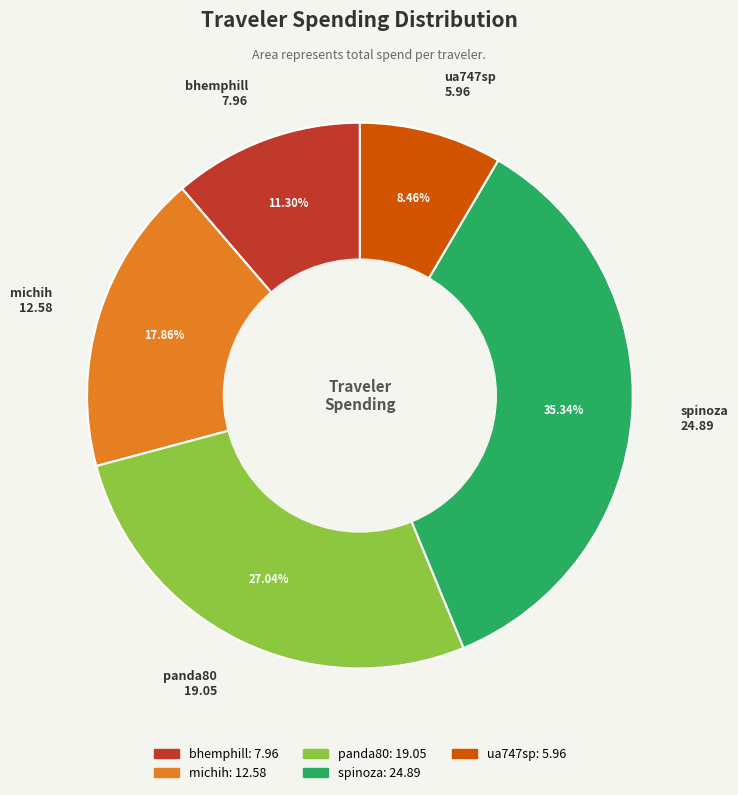

To the nearest percent, what is the combined percentage of michih and panda80?

45%